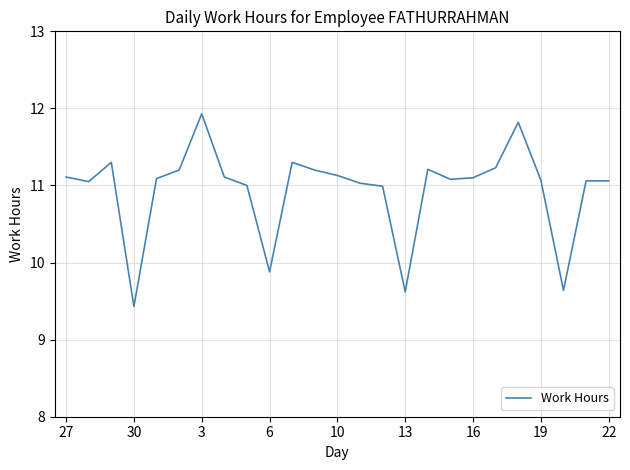

What is the minimum value shown in the chart?

9.4